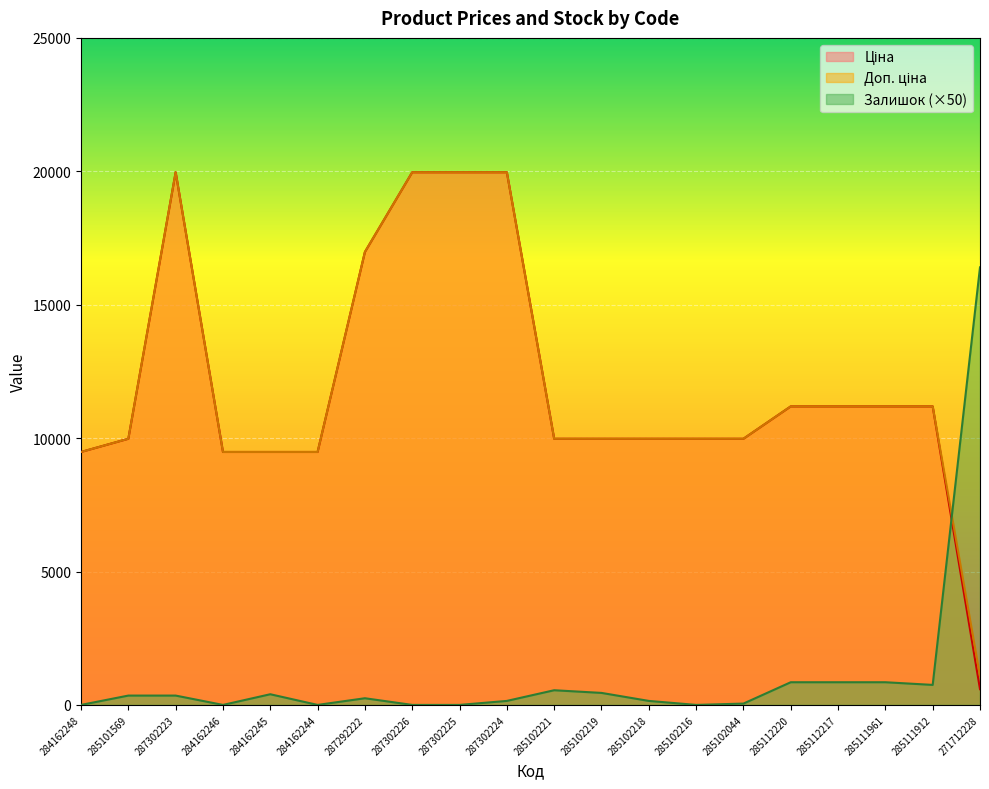

What is the average value of the Ціна series?

11997.3